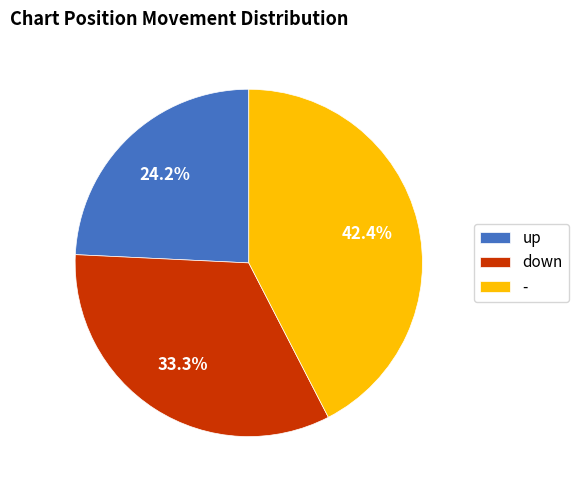

Which has a higher value, down or up?

down